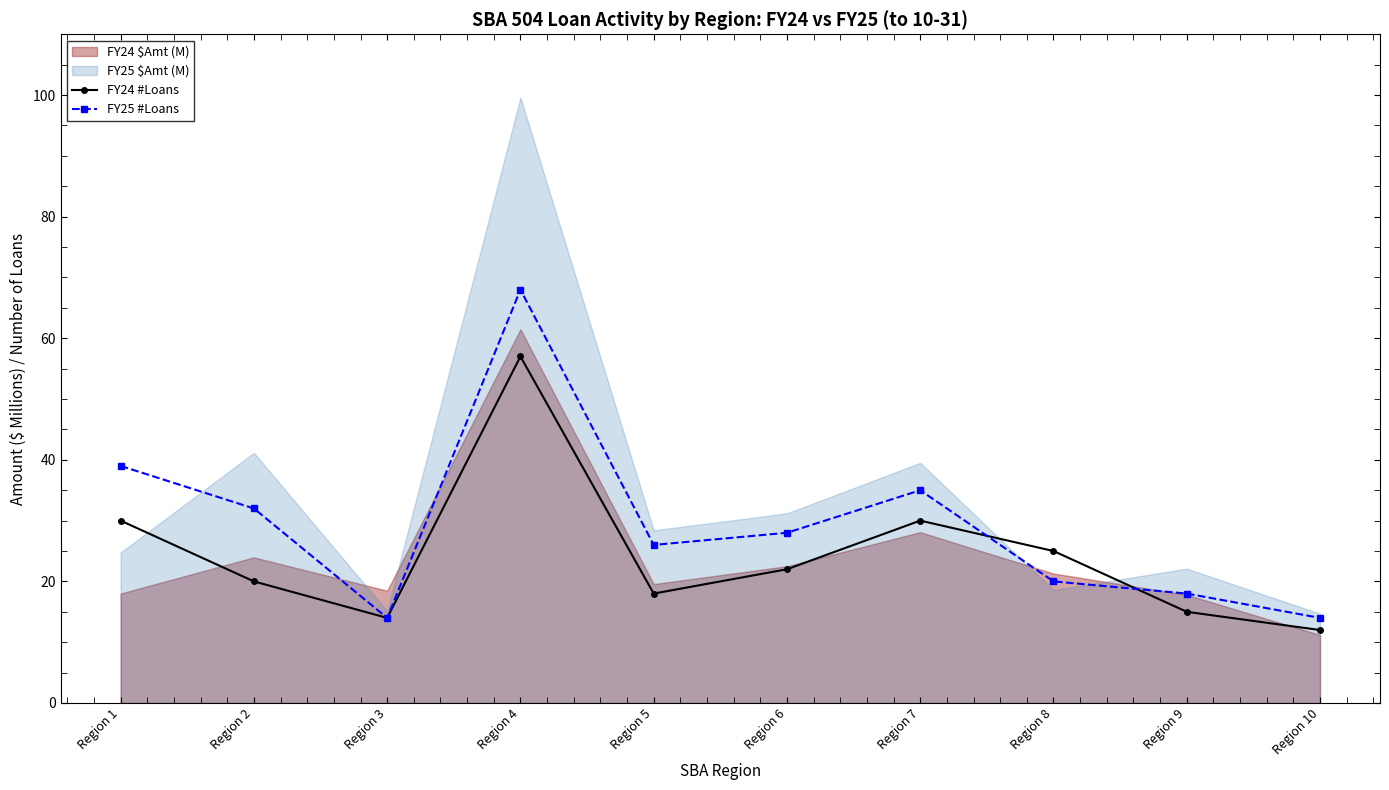

The value of FY25 #Loans at Region 5 is 26. True or false?

True